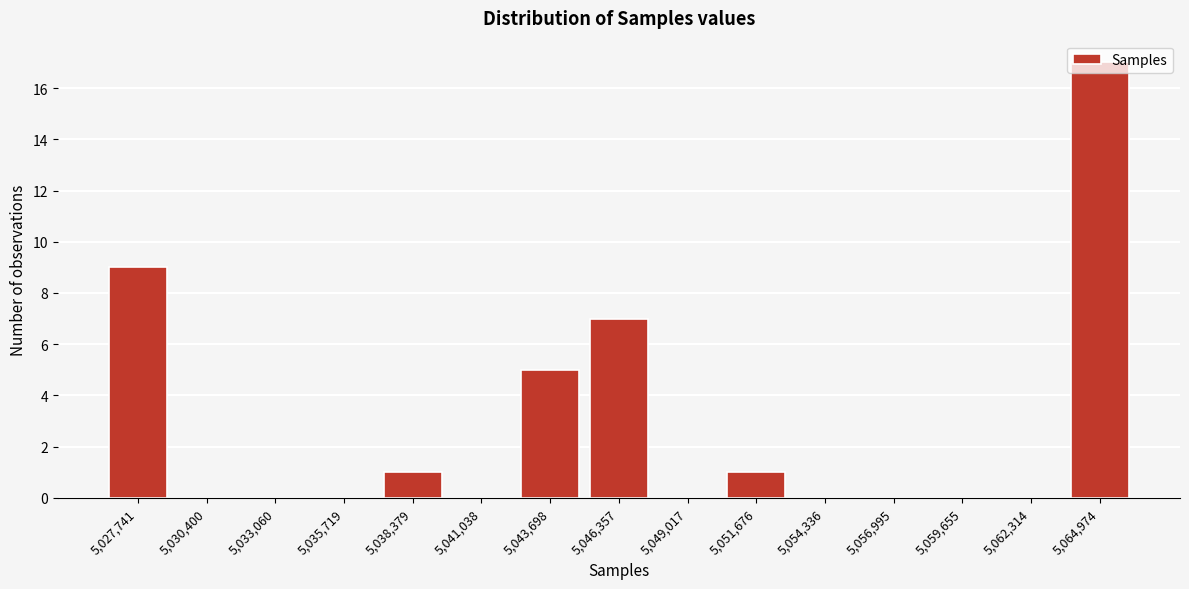

Is it true that the value at 5,046,357 is 7?

True